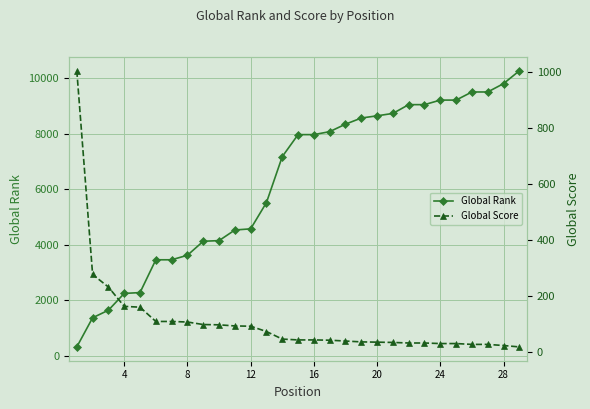

At how many categories does at least one series exceed 6324?

16